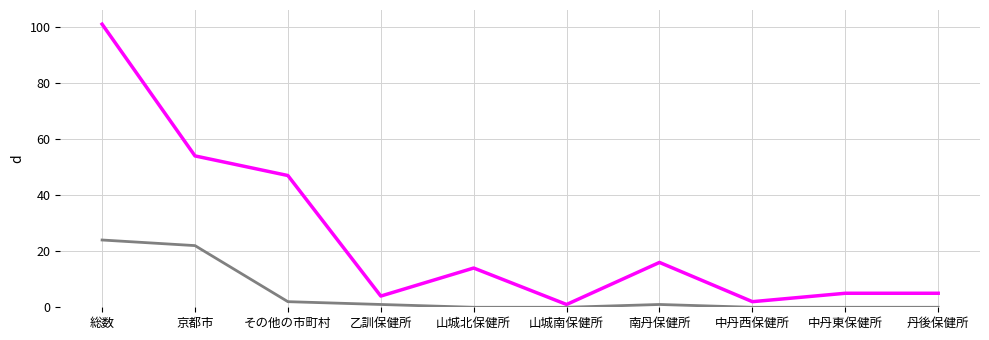

What is the difference between the highest and lowest values at 山城北保健所?

14